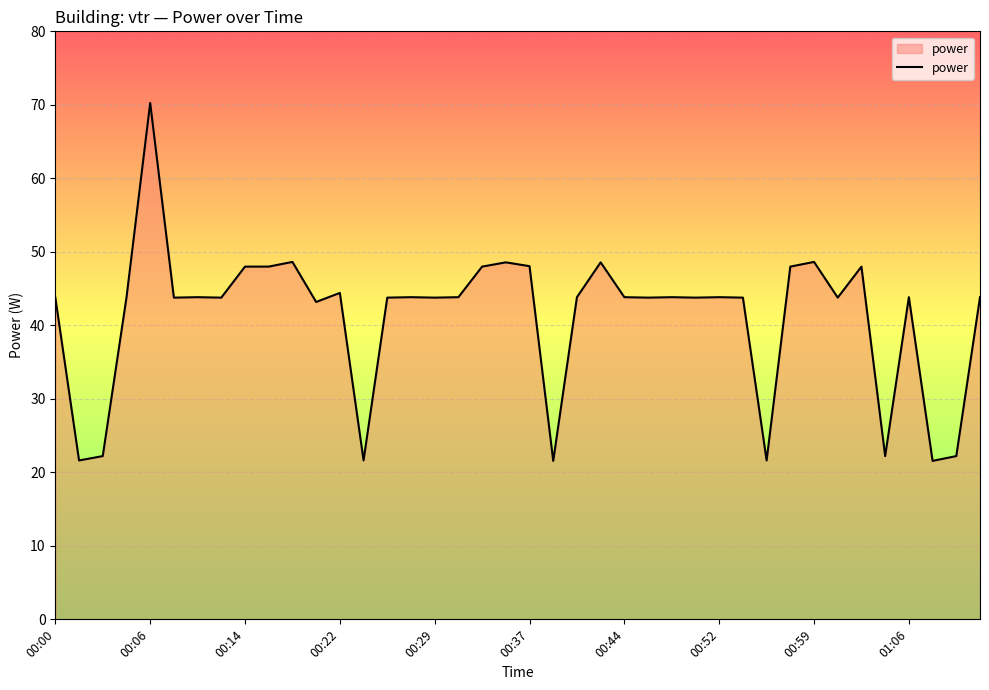

What is the difference between the maximum and minimum values?

48.7